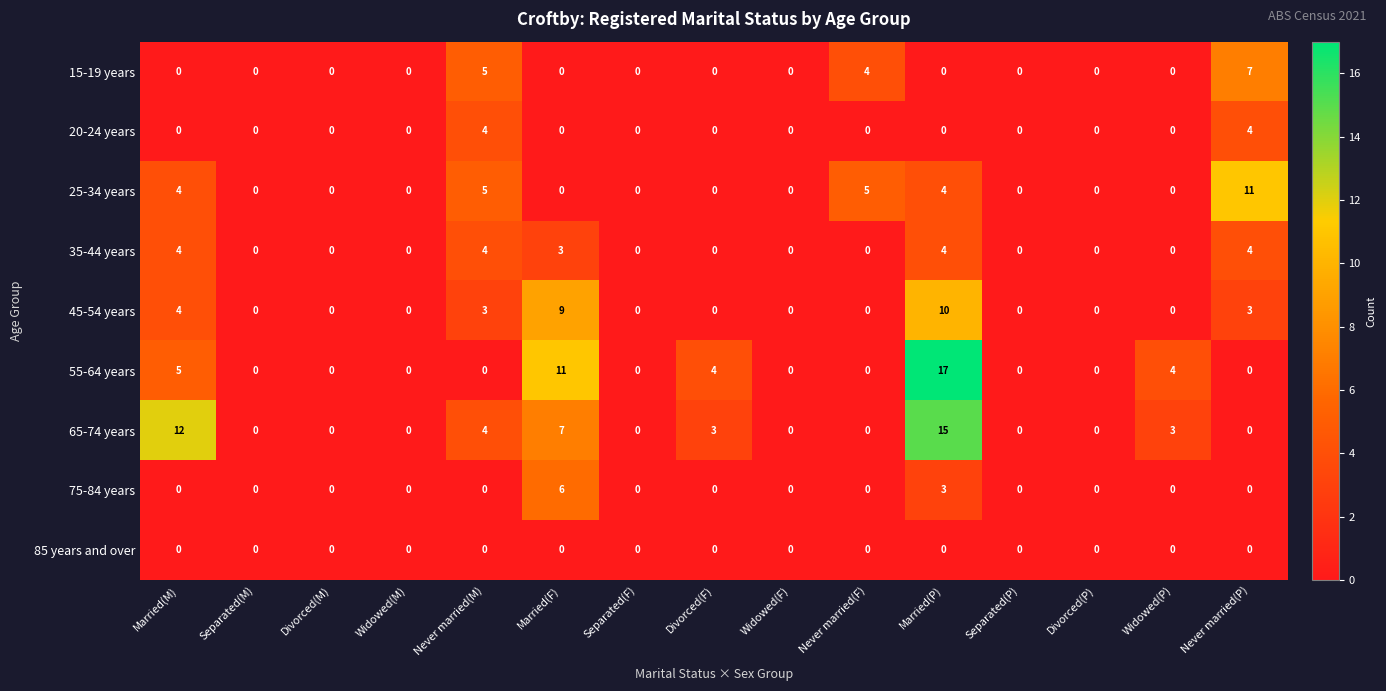

Between Separated(M) and Never married(P), which series saw the biggest shift?

25-34 years